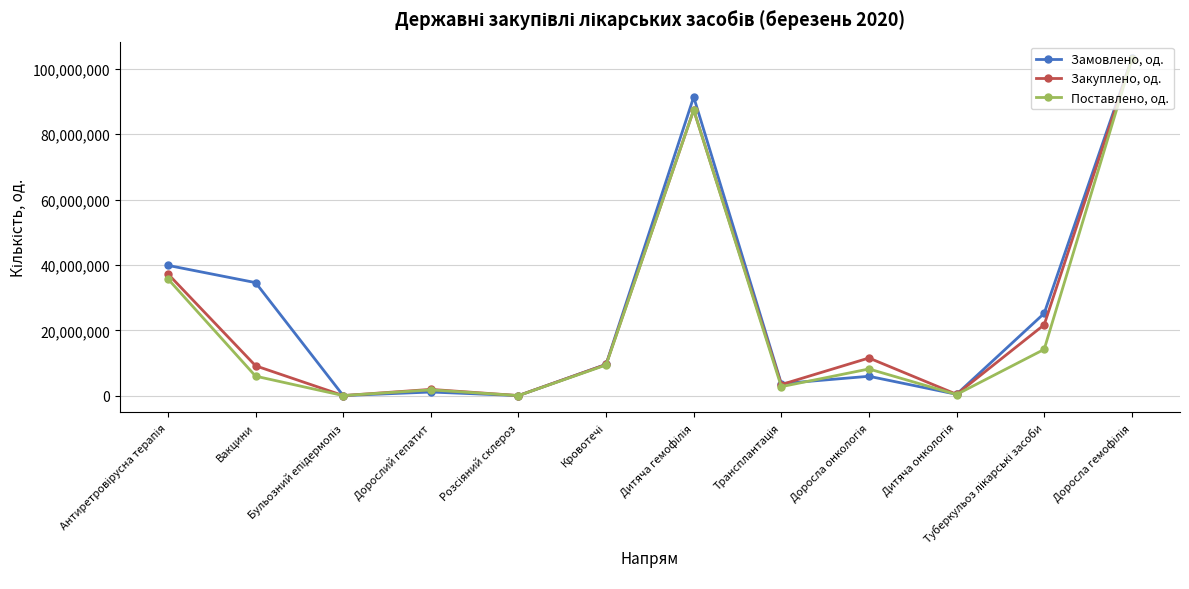

List the series in order of their peak value, lowest first.

Поставлено, од., Закуплено, од., Замовлено, од.